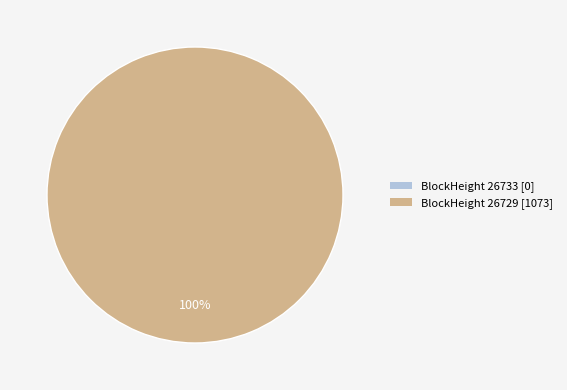

Which has a higher value, 26729 or 26733?

26729